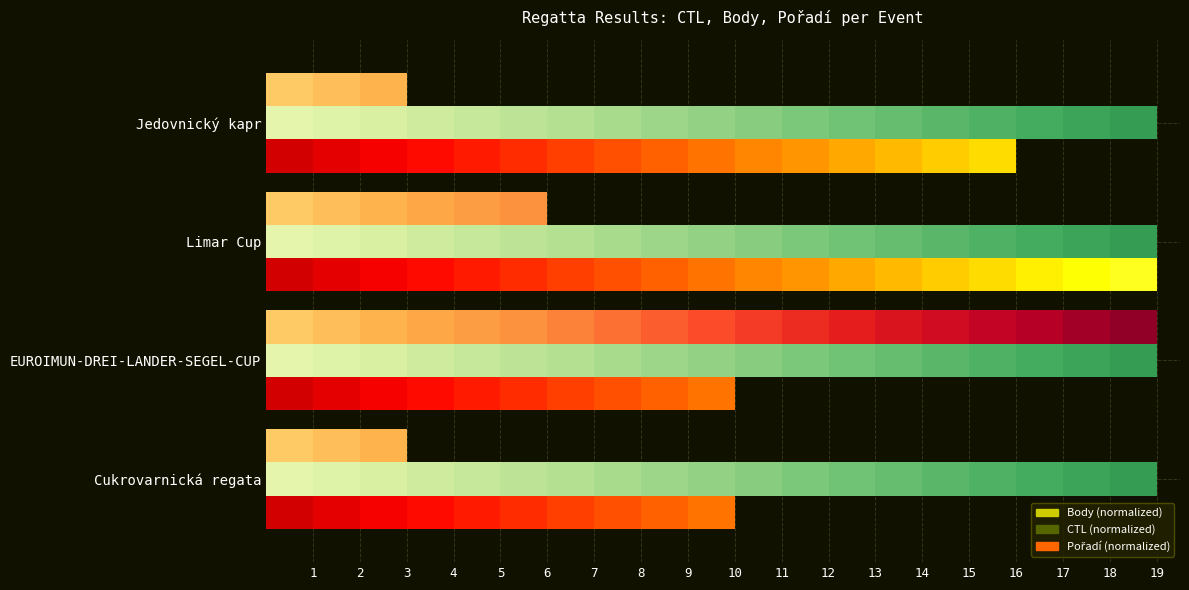

Are the bars grouped side by side (vs. stacked)?

Yes